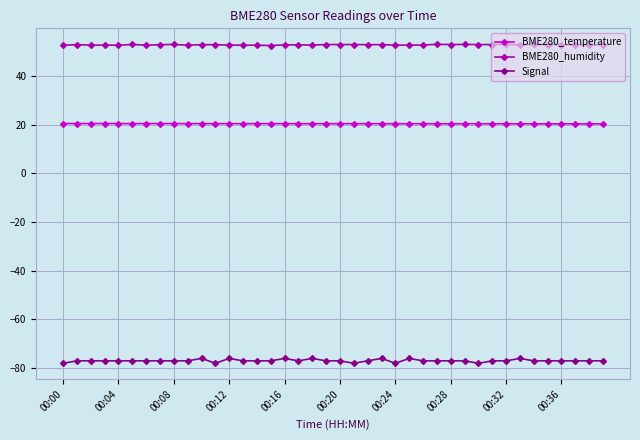

True or false: Signal has more than 1 points higher than both neighbors.

True